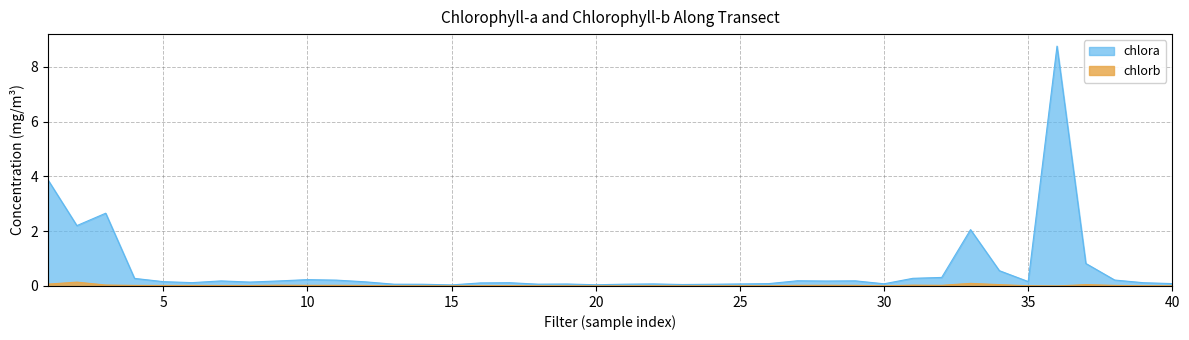

At which label is chlora closest to 4?

1